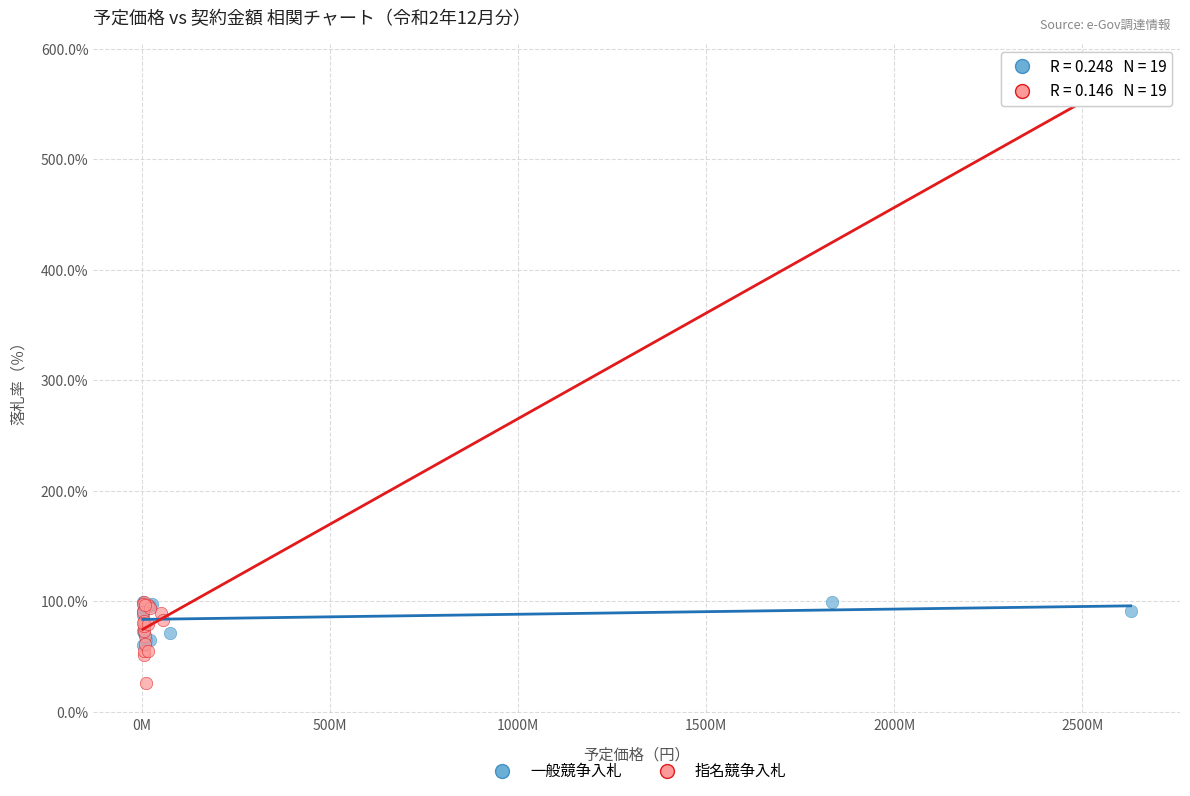

Which series has the largest Y range (max minus min)?

指名競争入札